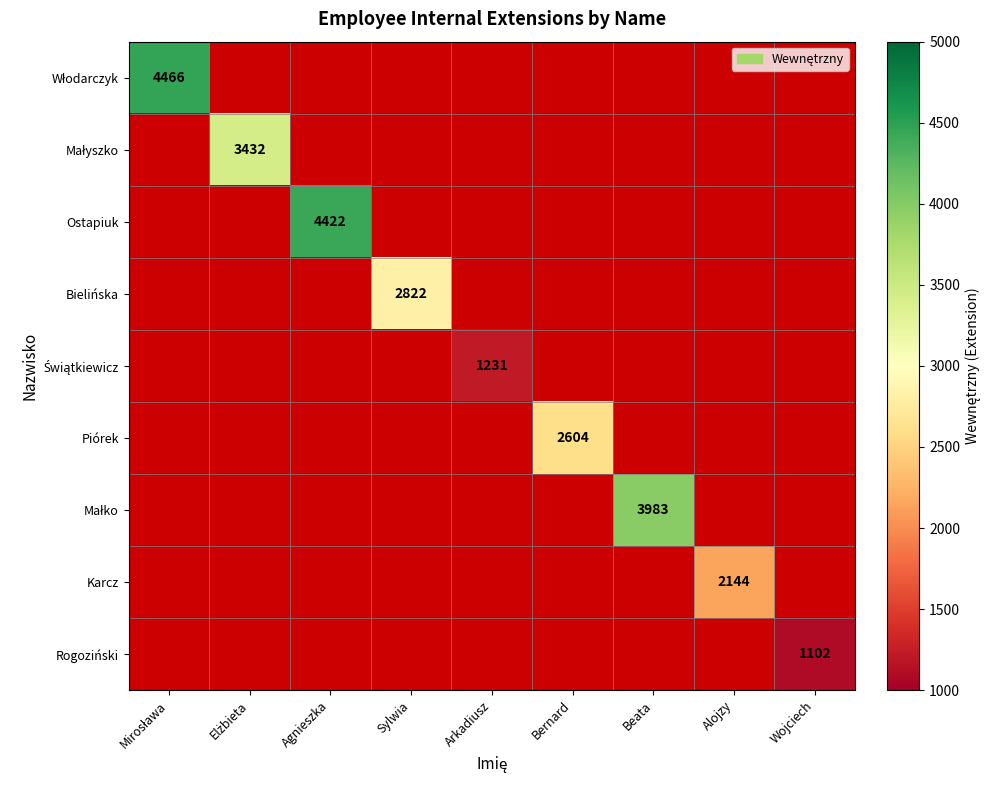

How many data points does each series have?

9